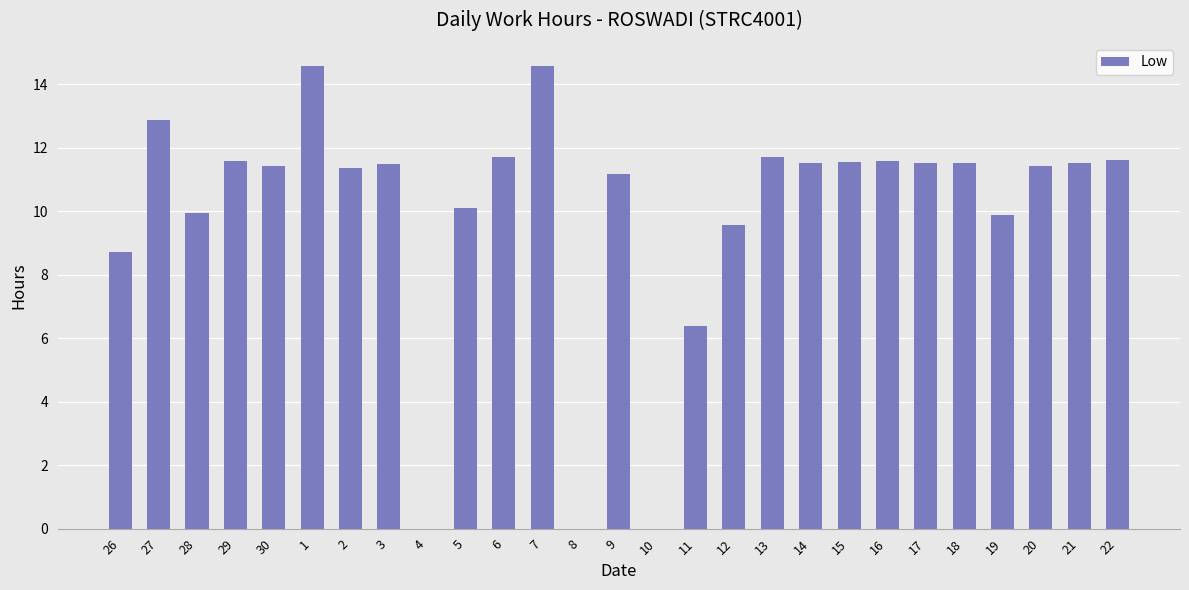

What is the greatest value displayed?

14.6